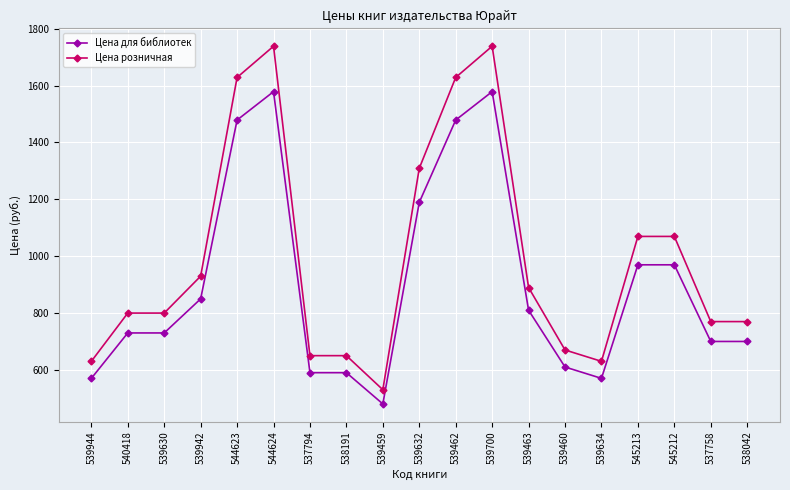

The Цена розничная series shows 1739 at 539700. True or false?

True